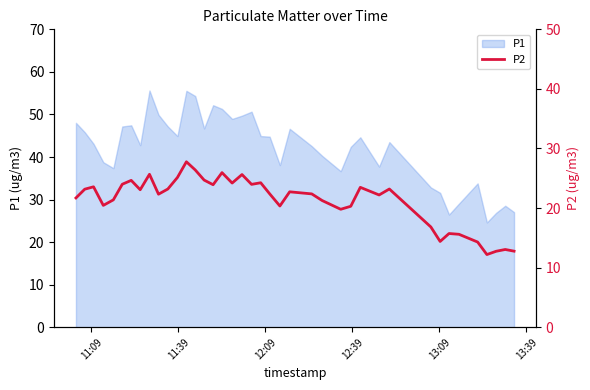

What is the lowest value of the P1 series?

24.6